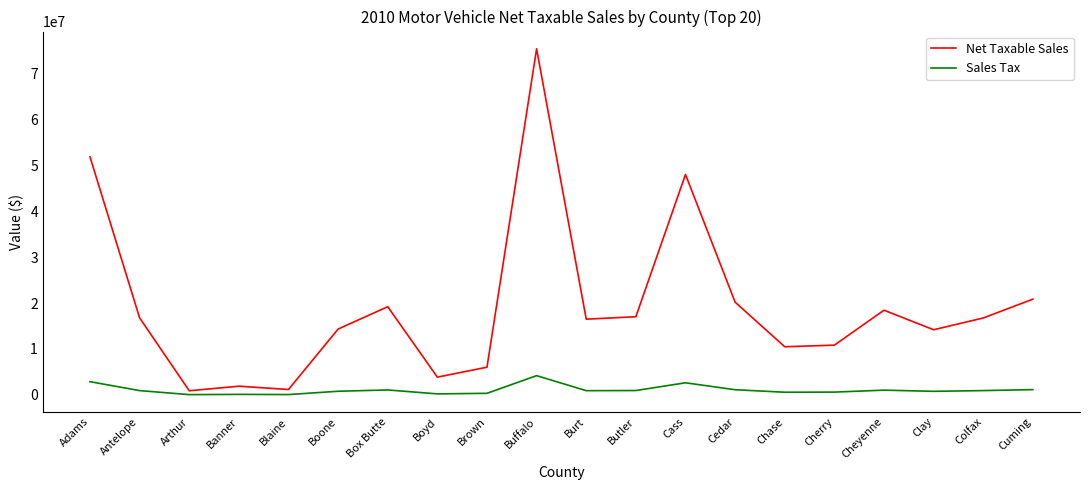

How many lines are shown in the chart?

2